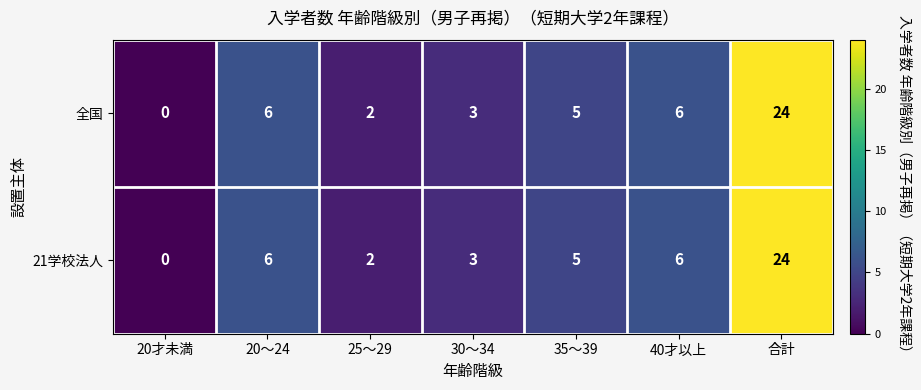

What is the sum of the 21学校法人 values at 40才以上 and 30～34?

9